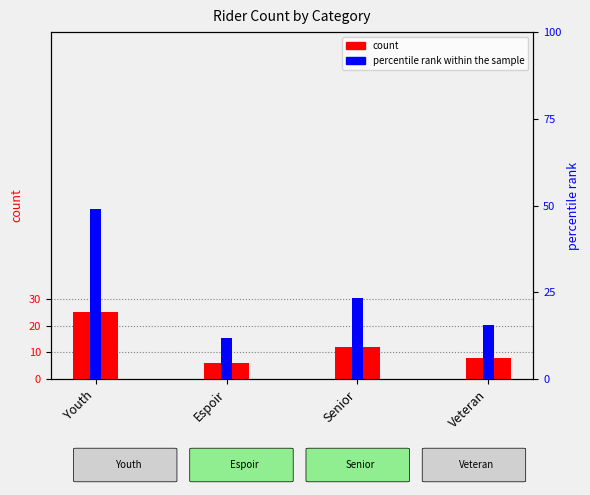

How many groups of bars are there?

4